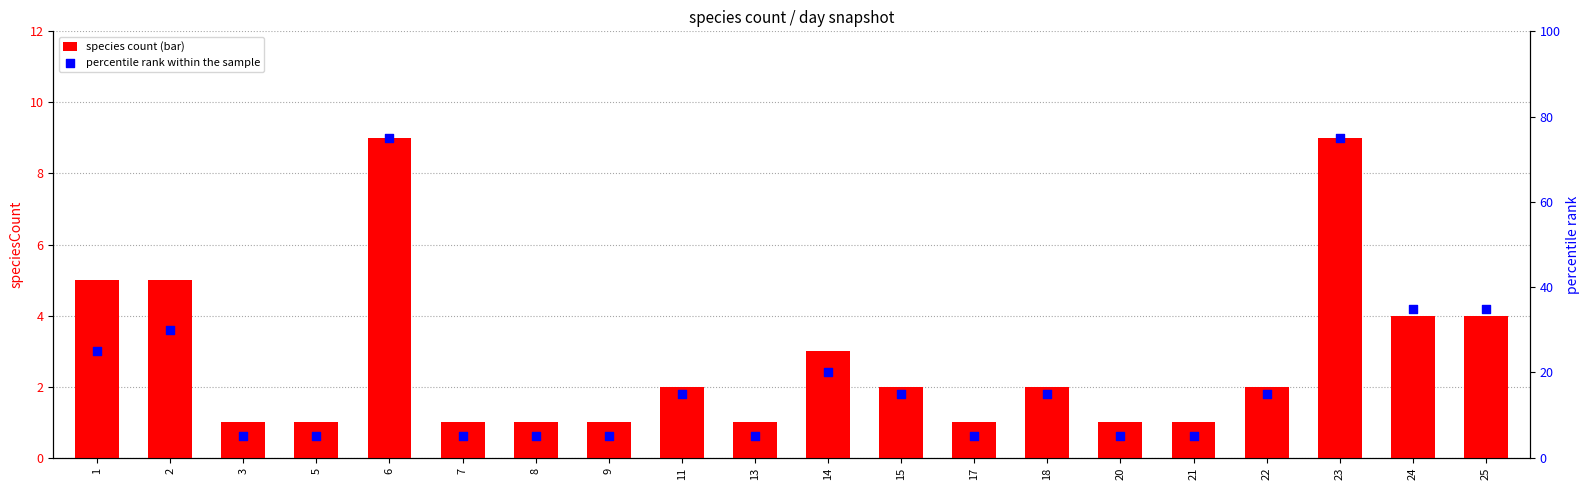

Which series contains the lowest Y value?

species count